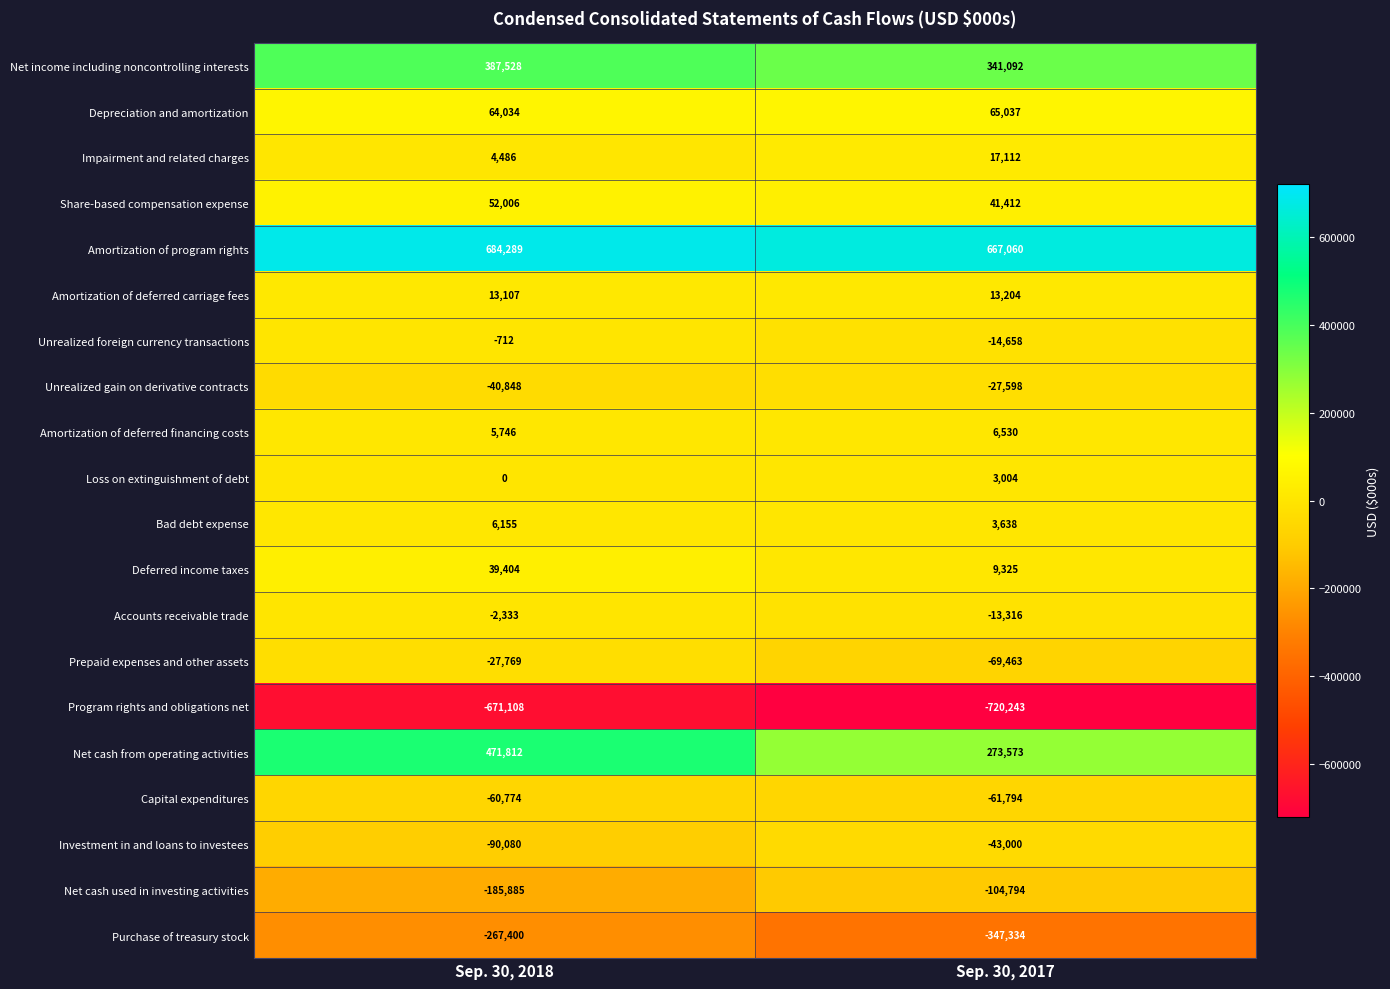

True or false: Net cash used in investing activities has a value of -104794 at Sep. 30, 2017.

True